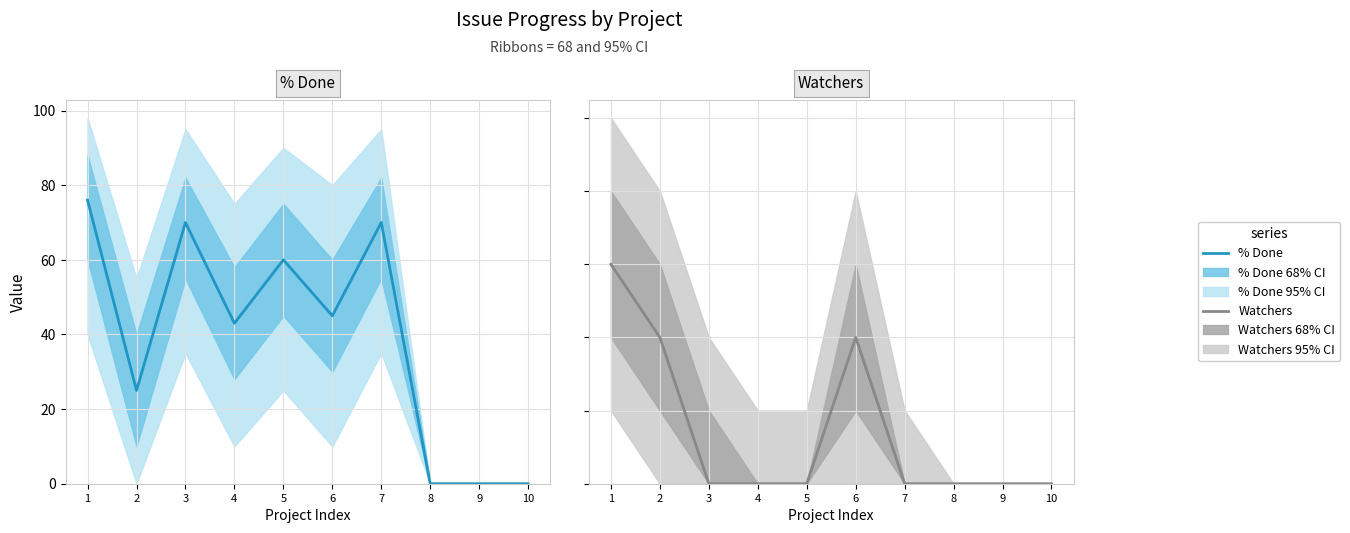

Which series has the largest total across all categories?

% Done